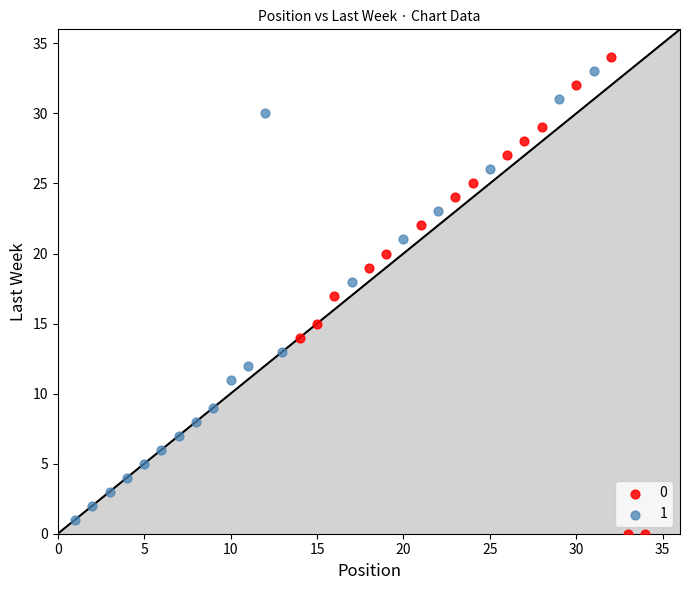

Which series reaches the maximum Y coordinate?

0